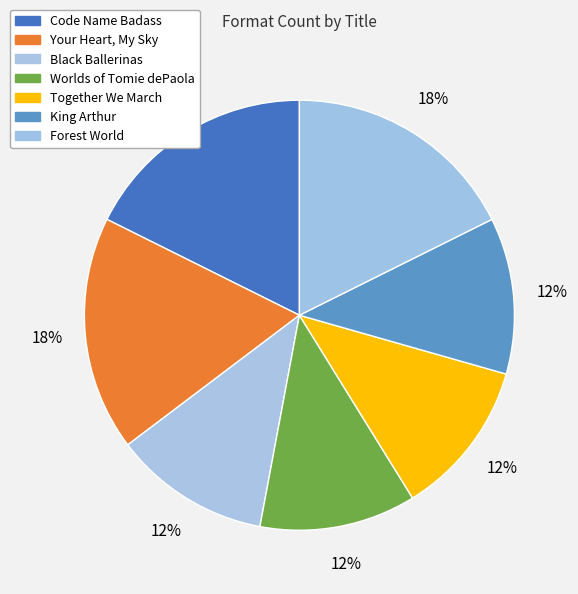

What percentage is the Code Name Badass slice, to the nearest percent?

18%